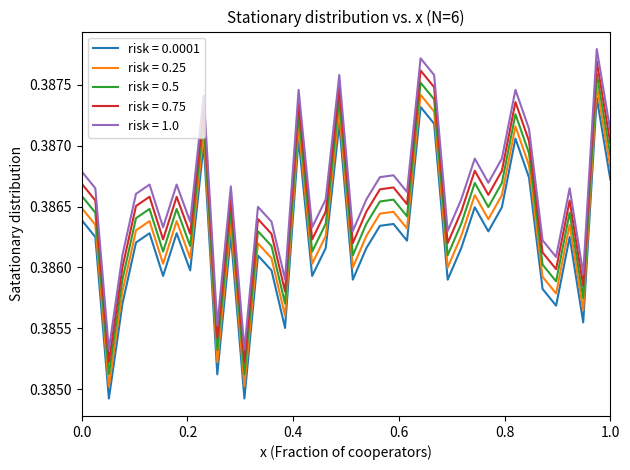

What are all the series names shown in the legend?

risk = 0.0001, risk = 0.25, risk = 0.5, risk = 0.75, risk = 1.0